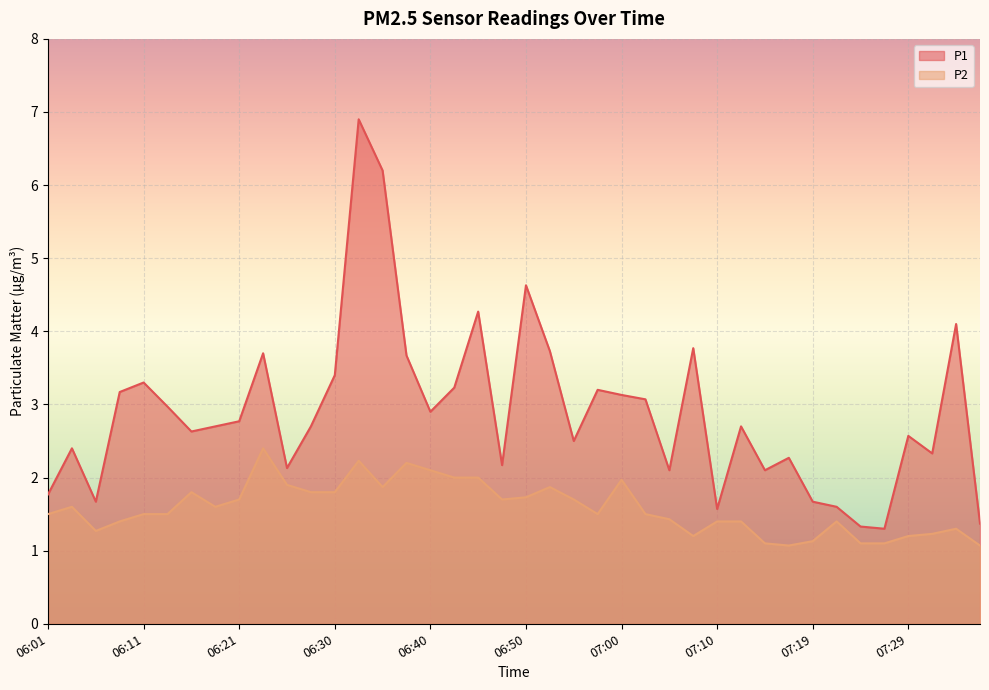

What are all the series names shown in the legend?

P1, P2